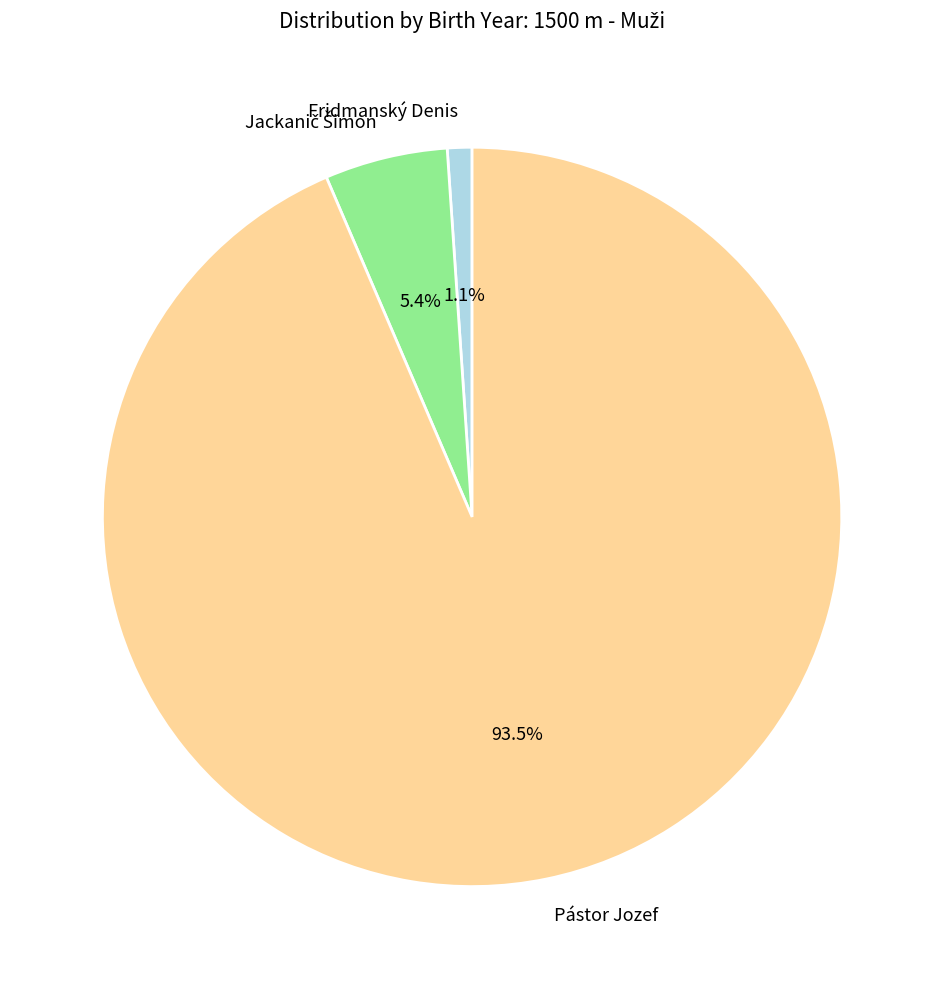

What is the smallest slice in the pie chart?

Fridmanský Denis